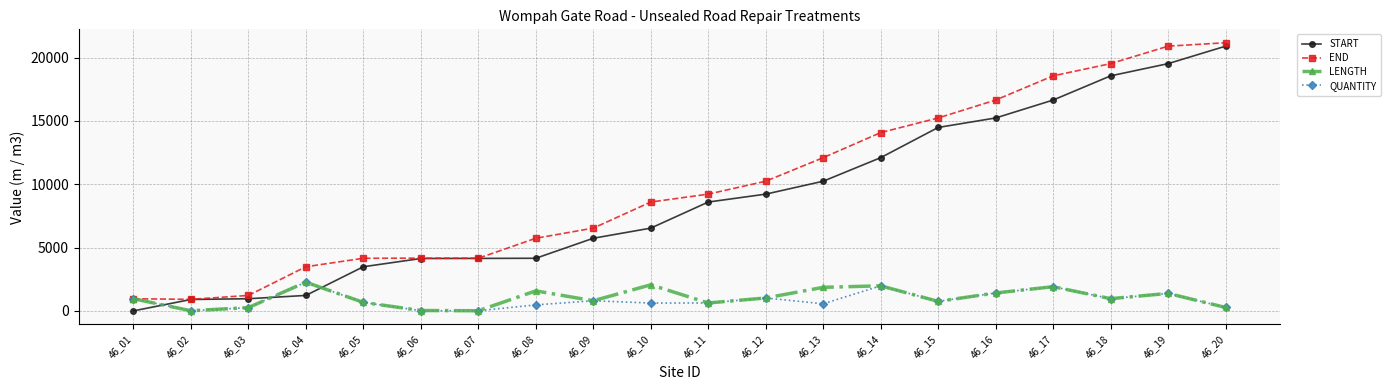

How many times do START and LENGTH cross each other?

3